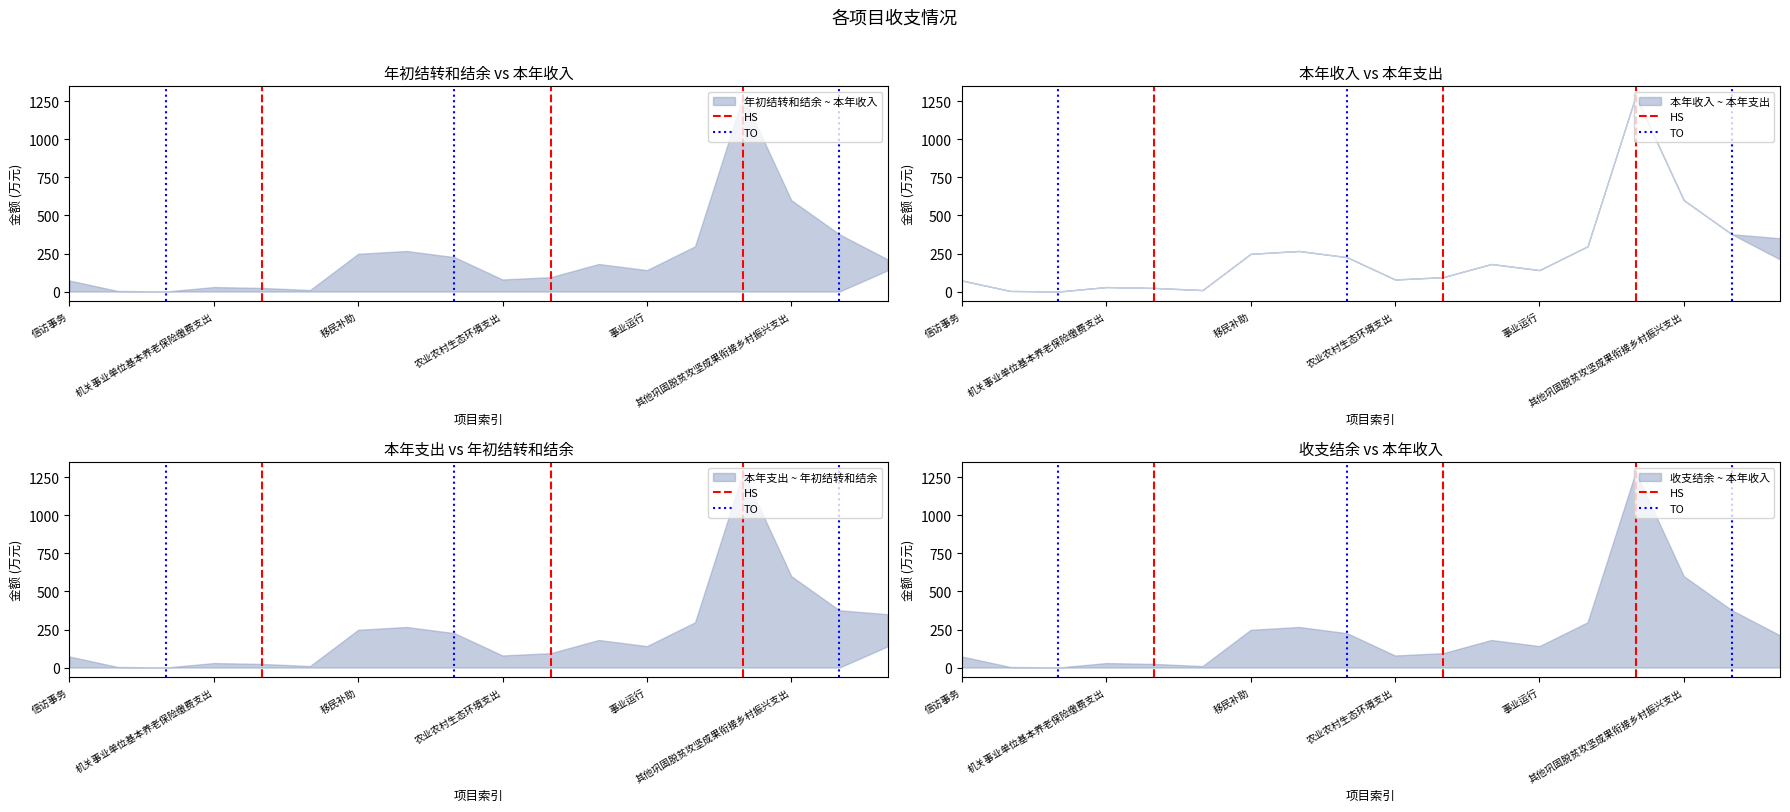

What is the maximum value for HS?

1